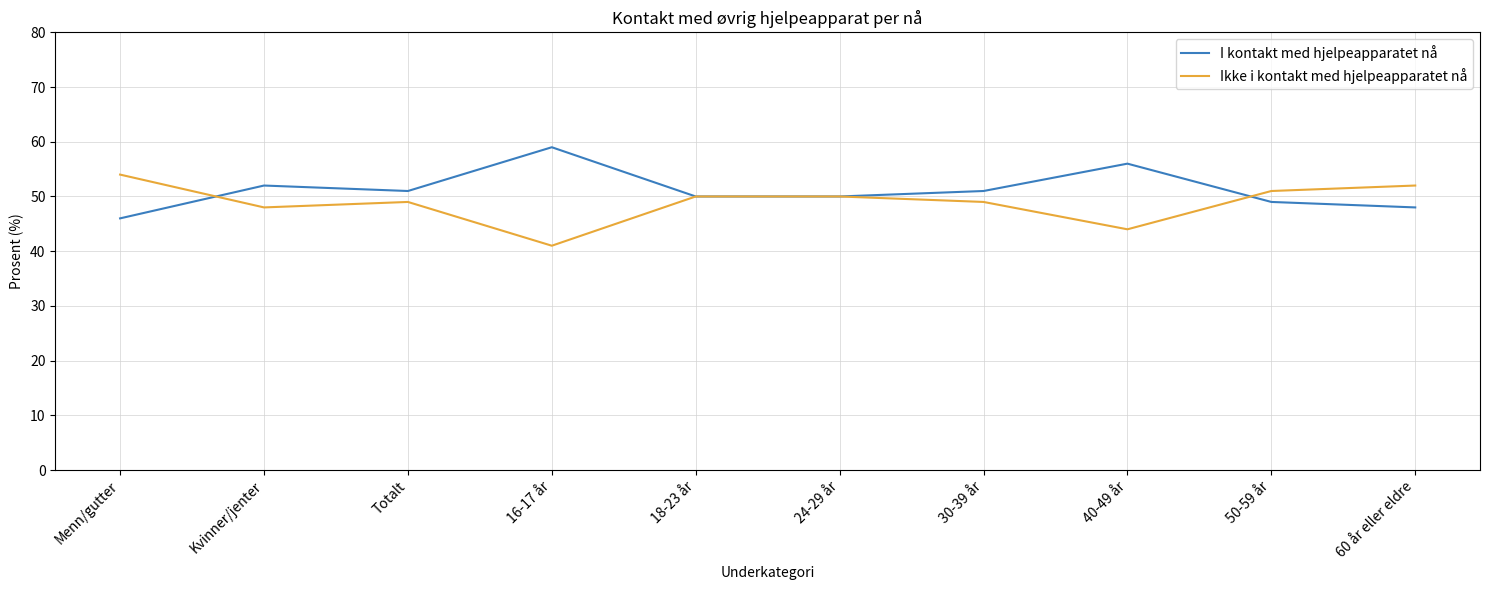

What is the difference between the highest and lowest values at 16-17 år?

18